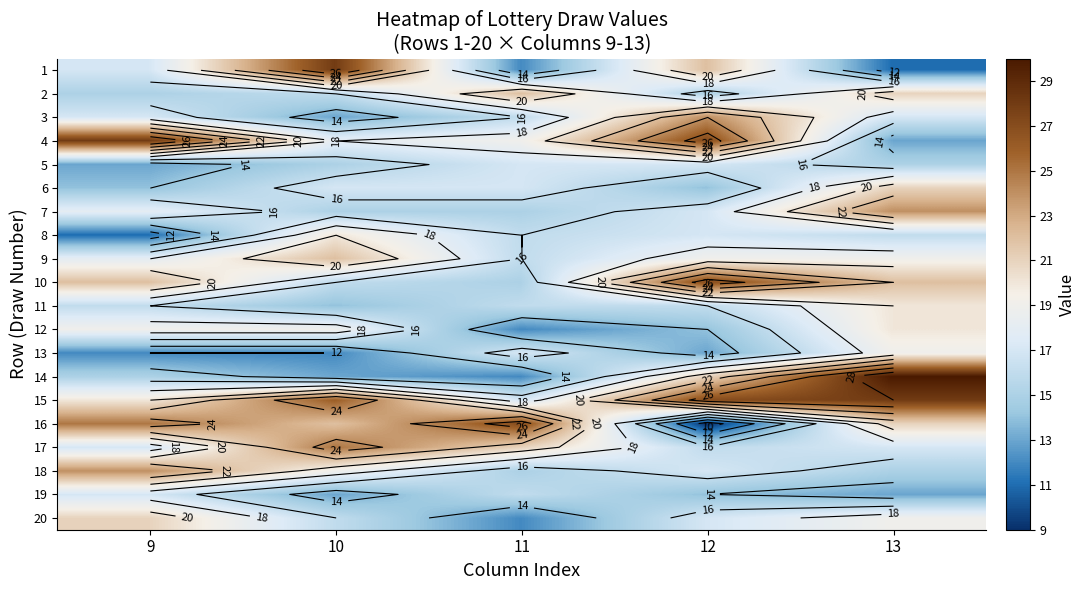

Which label corresponds to the largest value in the chart?

13